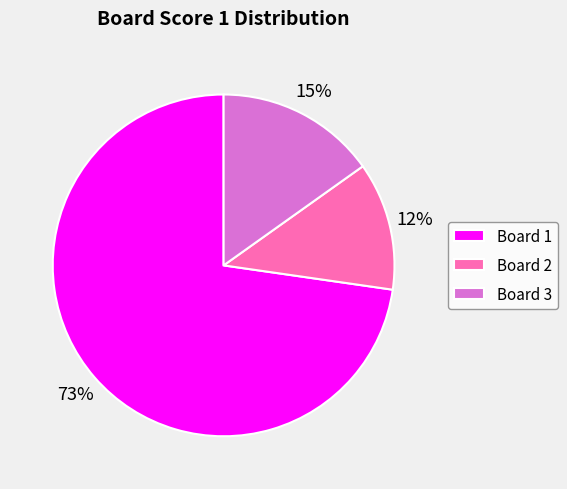

Which category has the biggest portion of the pie?

Board 1